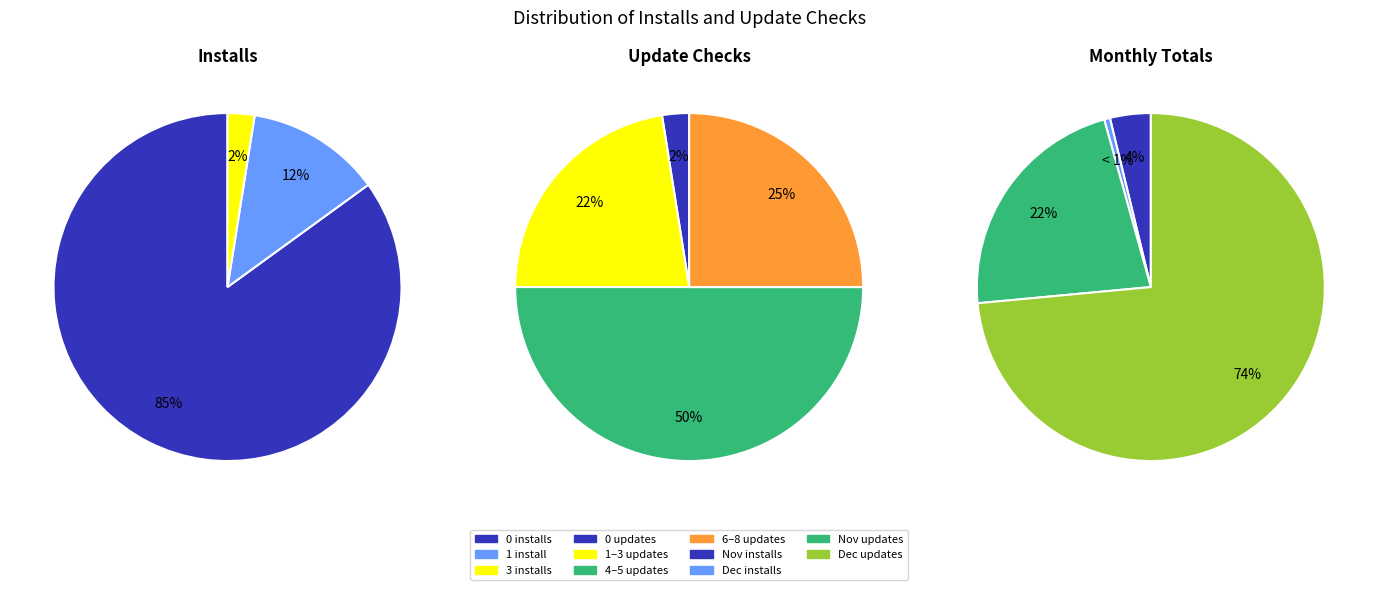

Does any single category account for the majority?

No